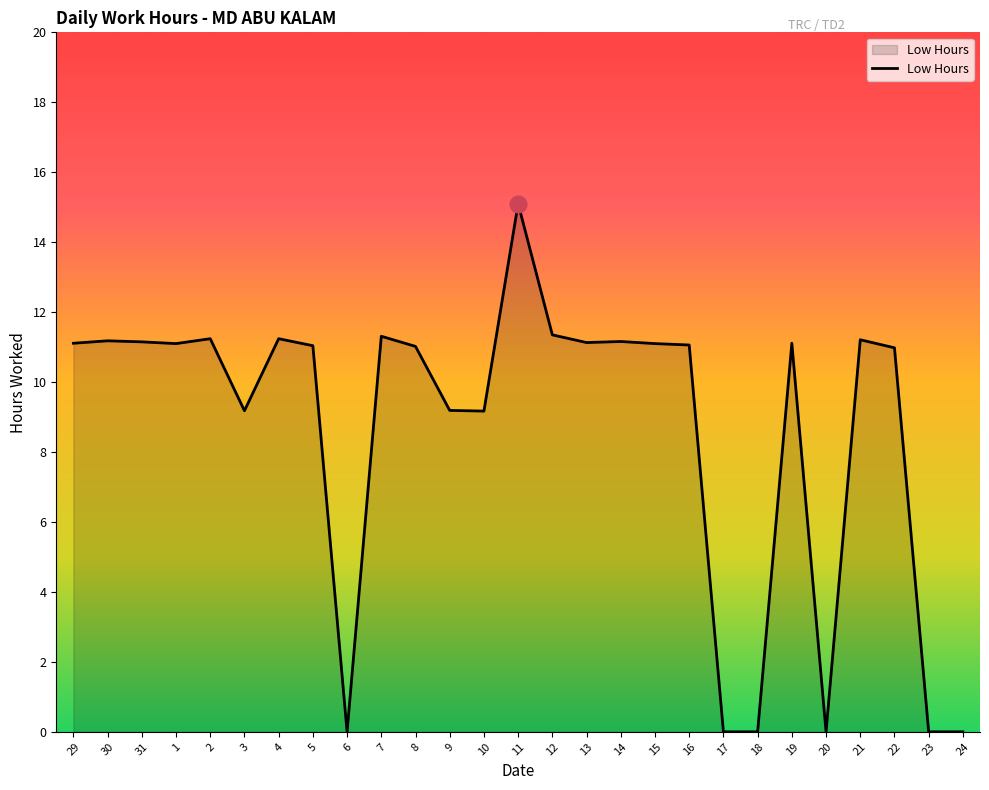

What is the difference between the values at 15 and 3?

1.9